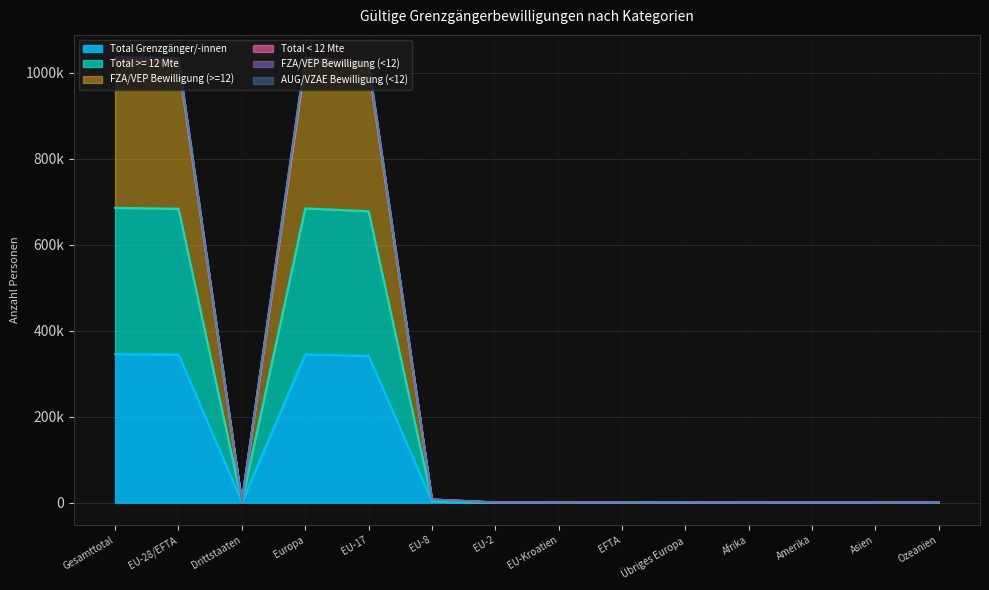

How many data points in Total >= 12 Mte are less than 1010?

7